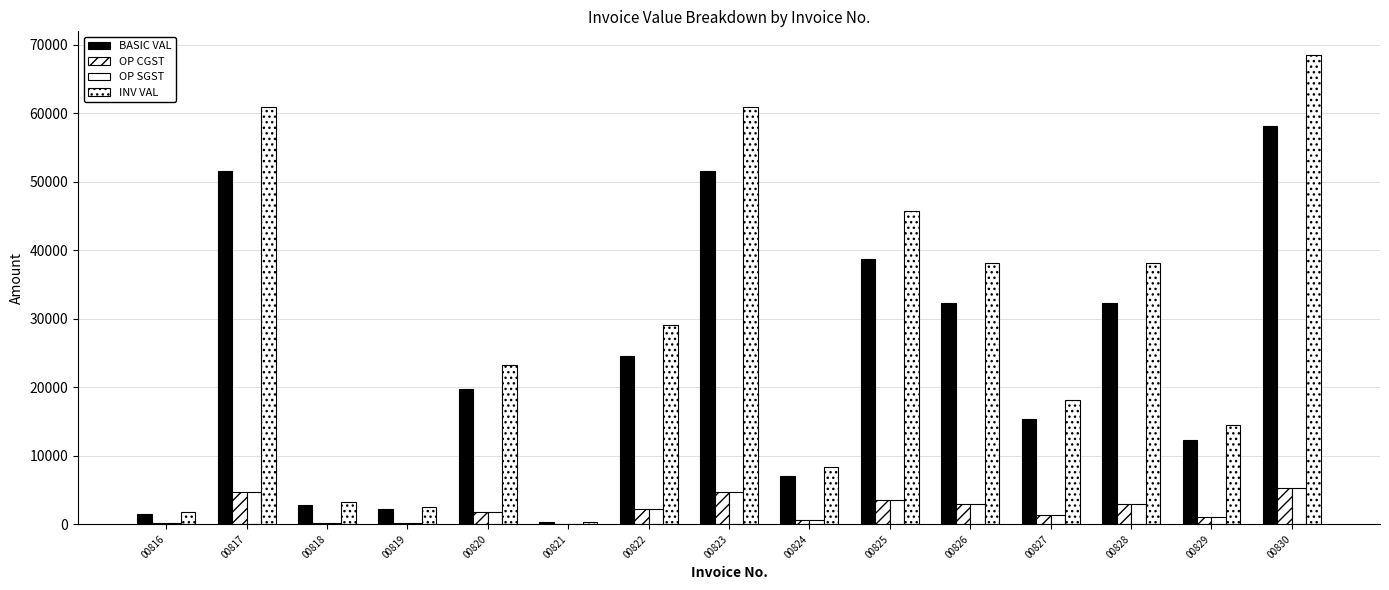

What is the minimum value shown in the chart?

29.2